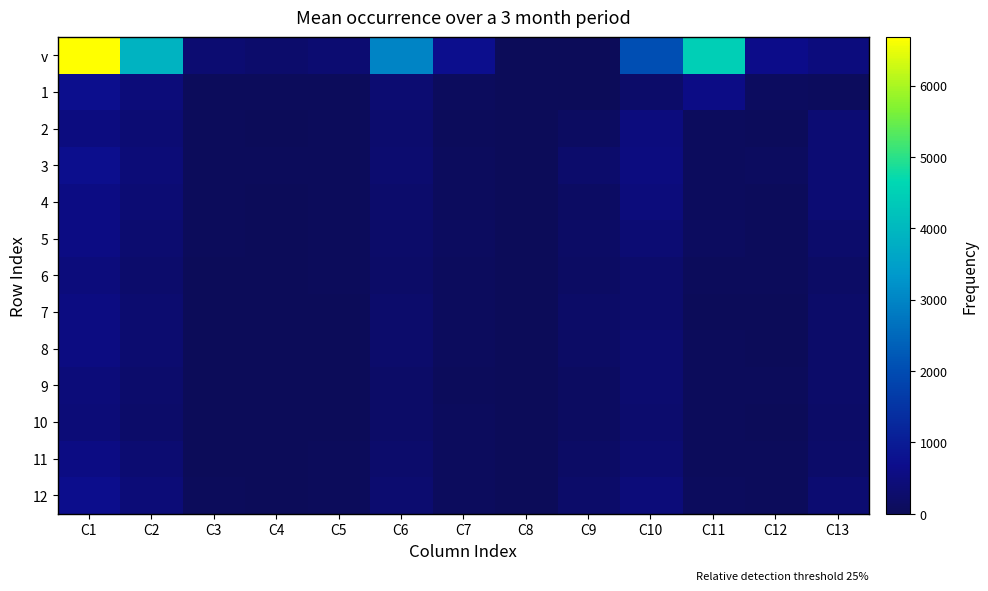

Which series has the largest total across all categories?

v